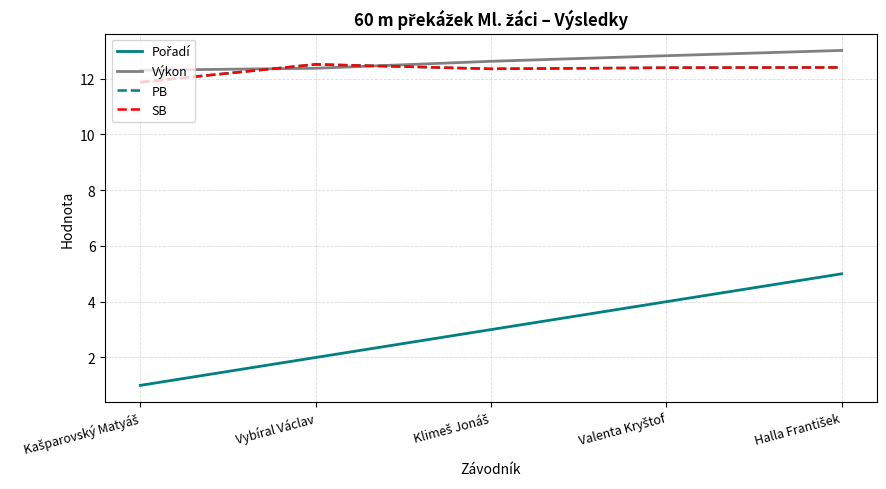

Does the chart display data point markers on the line(s)?

No